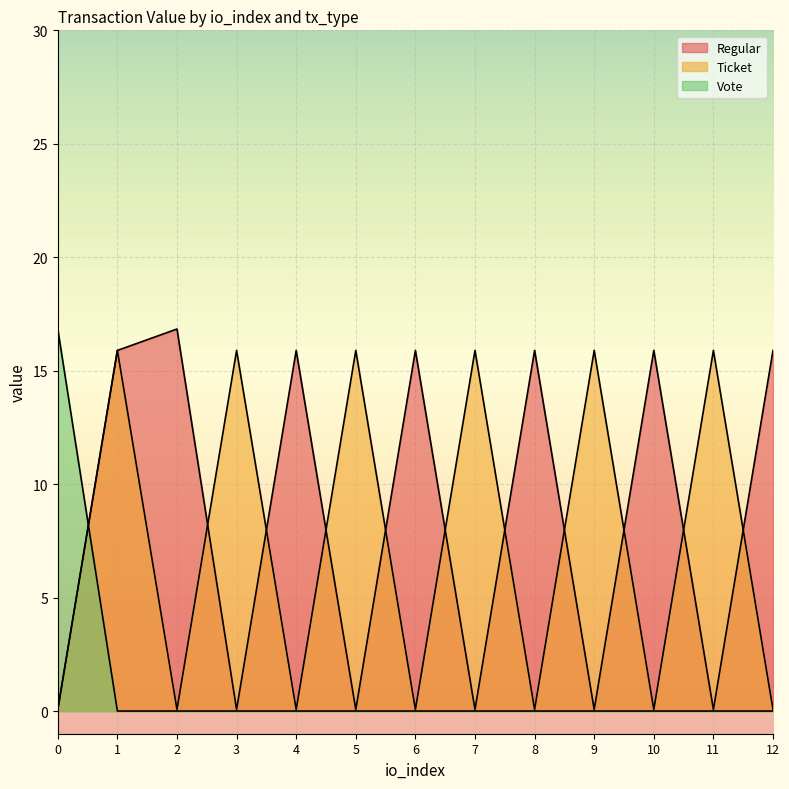

How many data points in Vote are above 0?

1